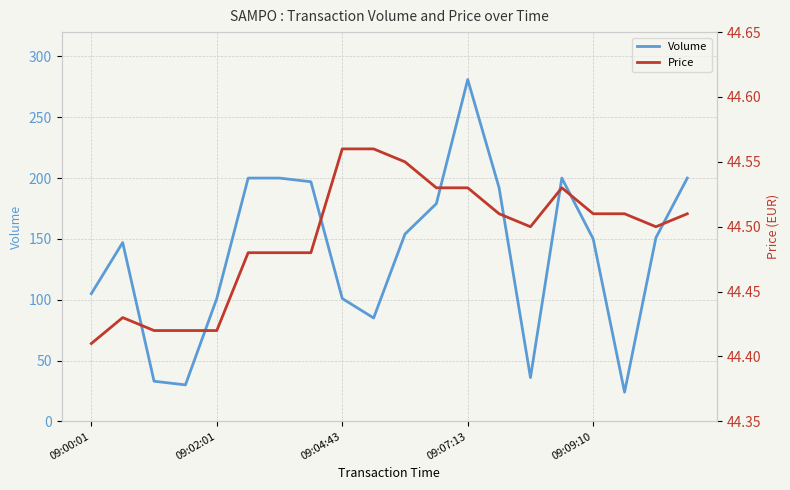

True or false: Price and Volume cross at least once.

True